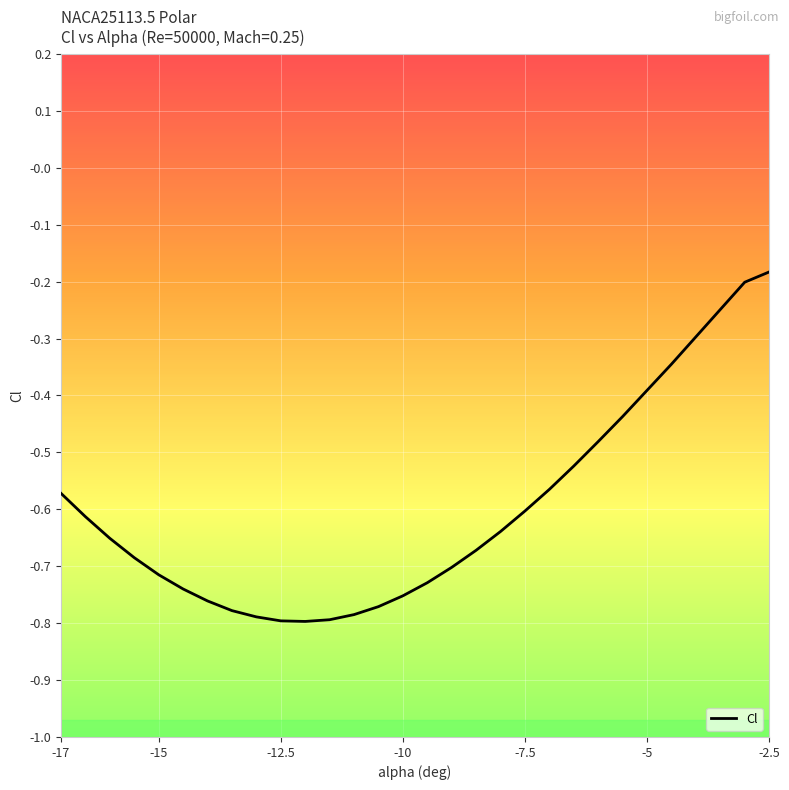

What is the difference between the maximum and minimum values?

0.6